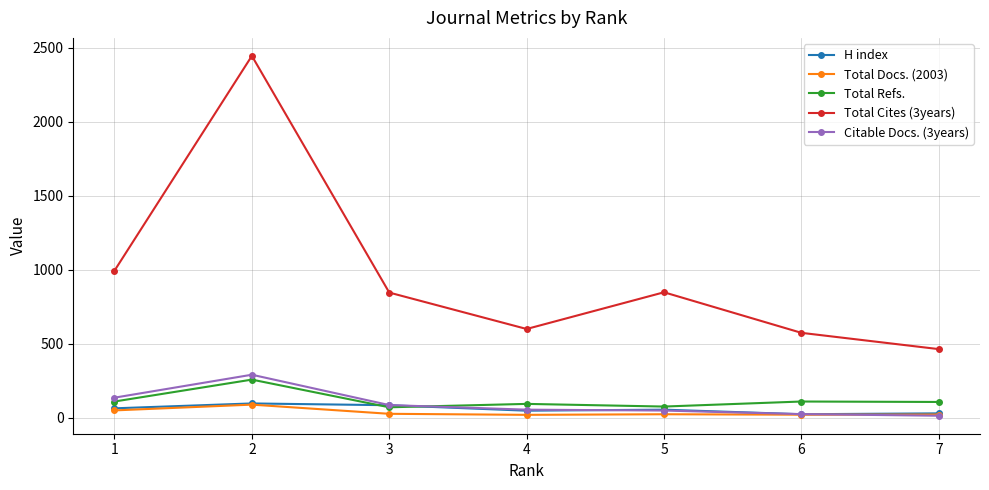

Which series has the largest total across all categories?

Total Cites (3years)